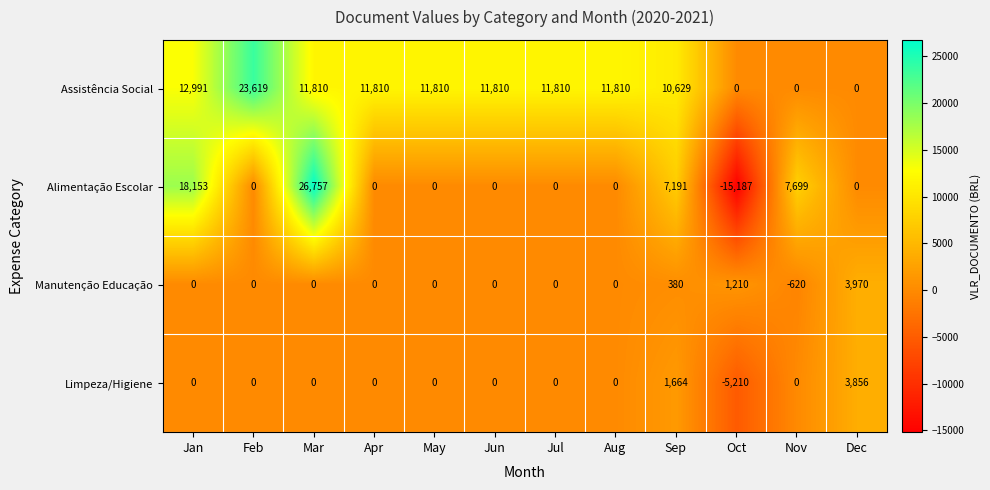

Which label corresponds to the largest value in the chart?

Mar